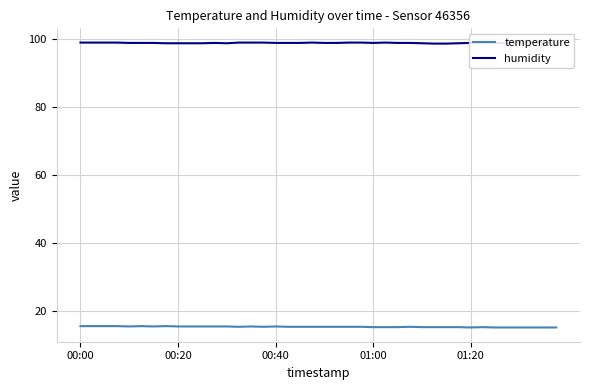

Is it true that temperature equals 15.0 at 01:20?

True